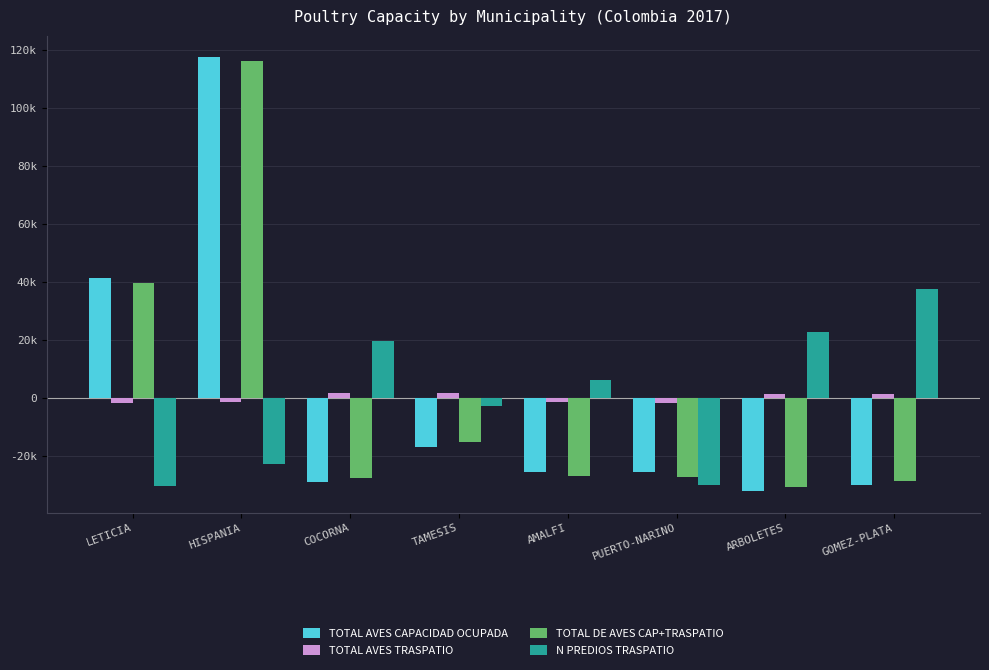

Are the bars grouped side by side (vs. stacked)?

Yes